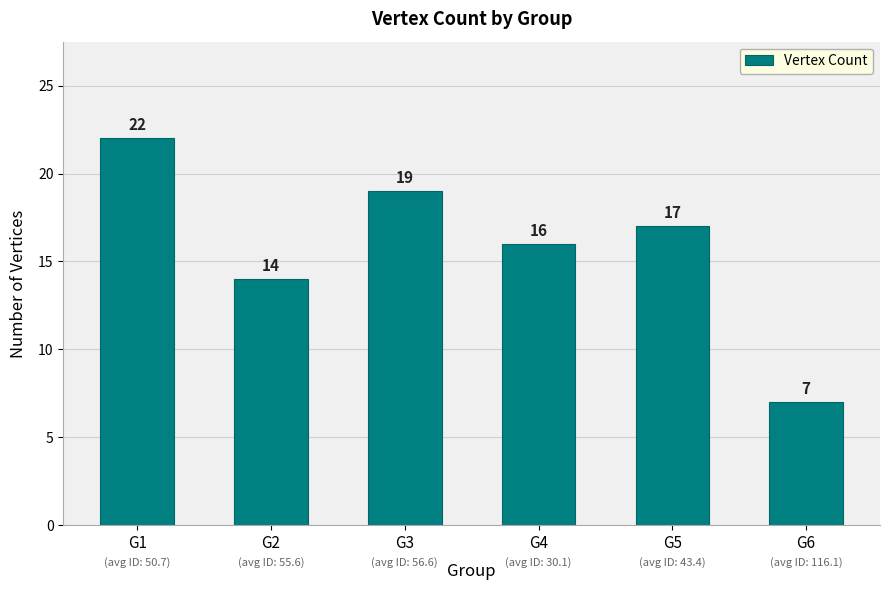

How many values are between 14 and 19?

4